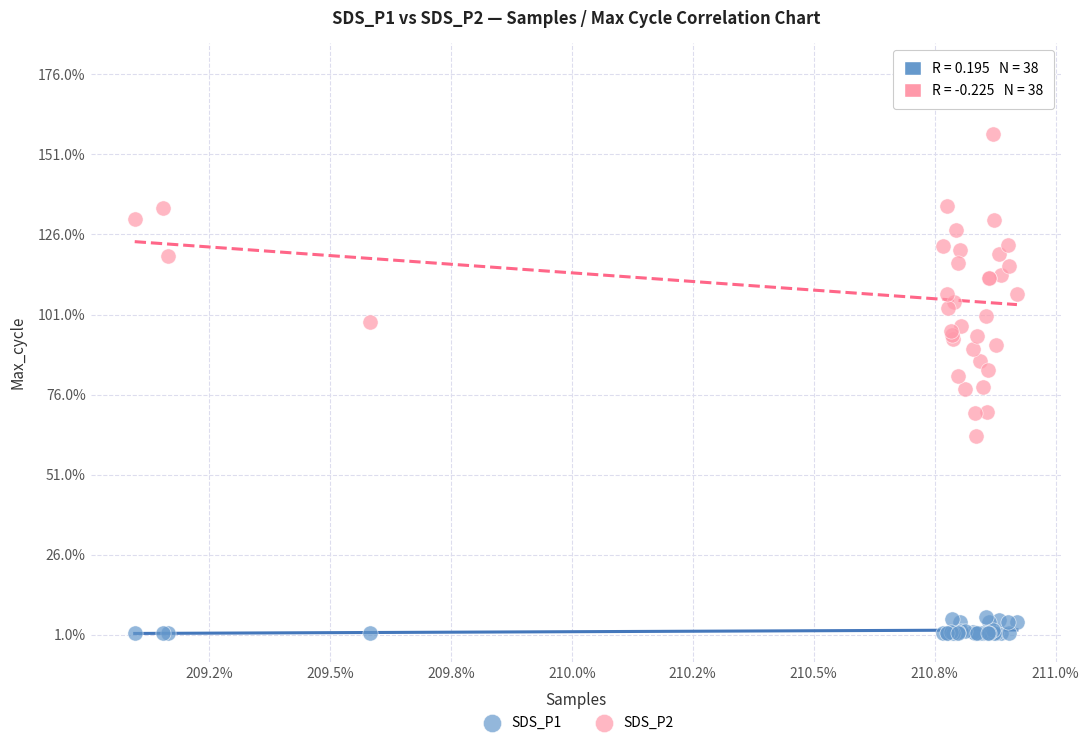

What are all the series names shown in the legend?

SDS_P1, SDS_P2